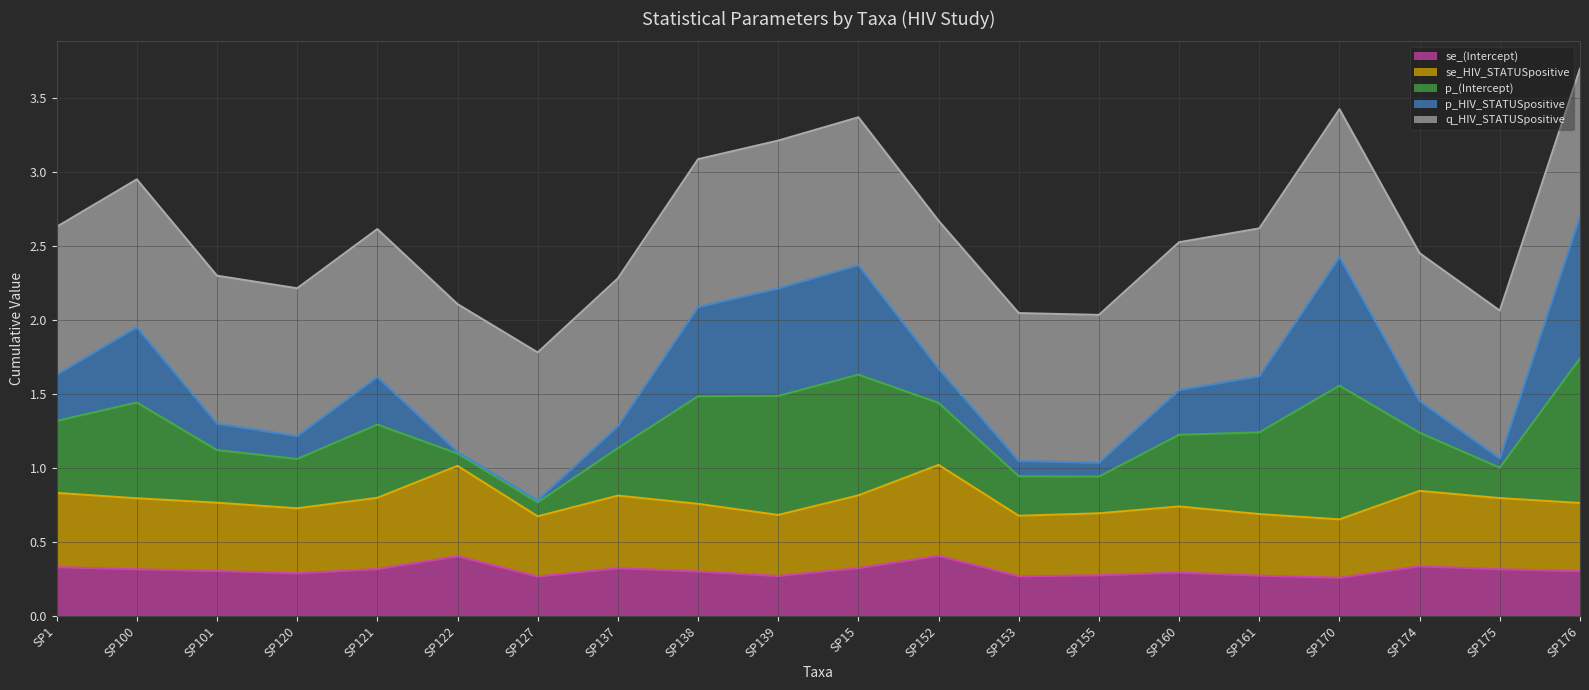

What is the total value across all series at SP137?

2.3